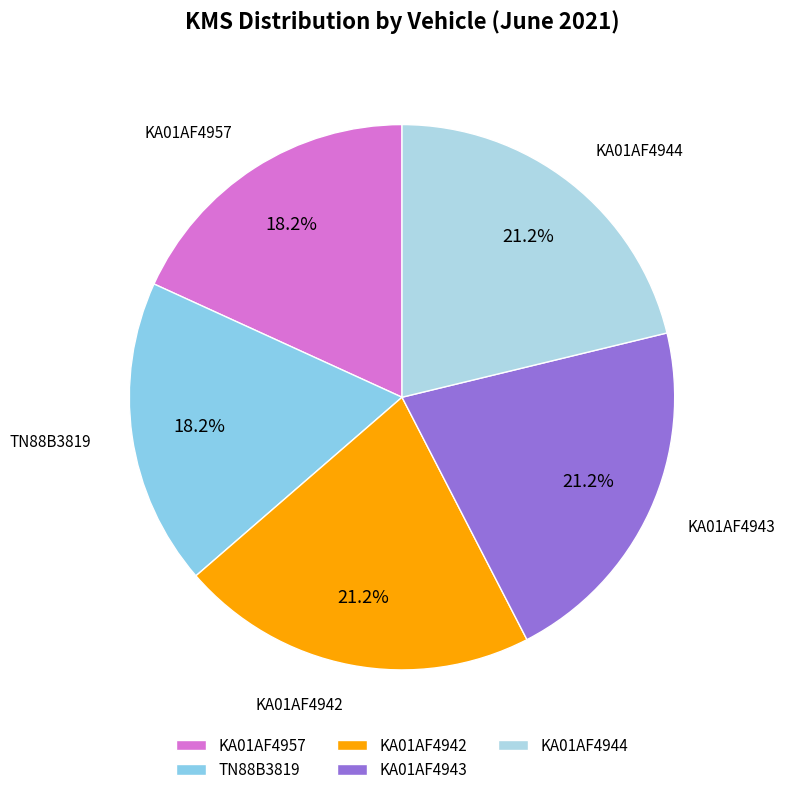

Does TN88B3819 account for over 50% of the chart?

No